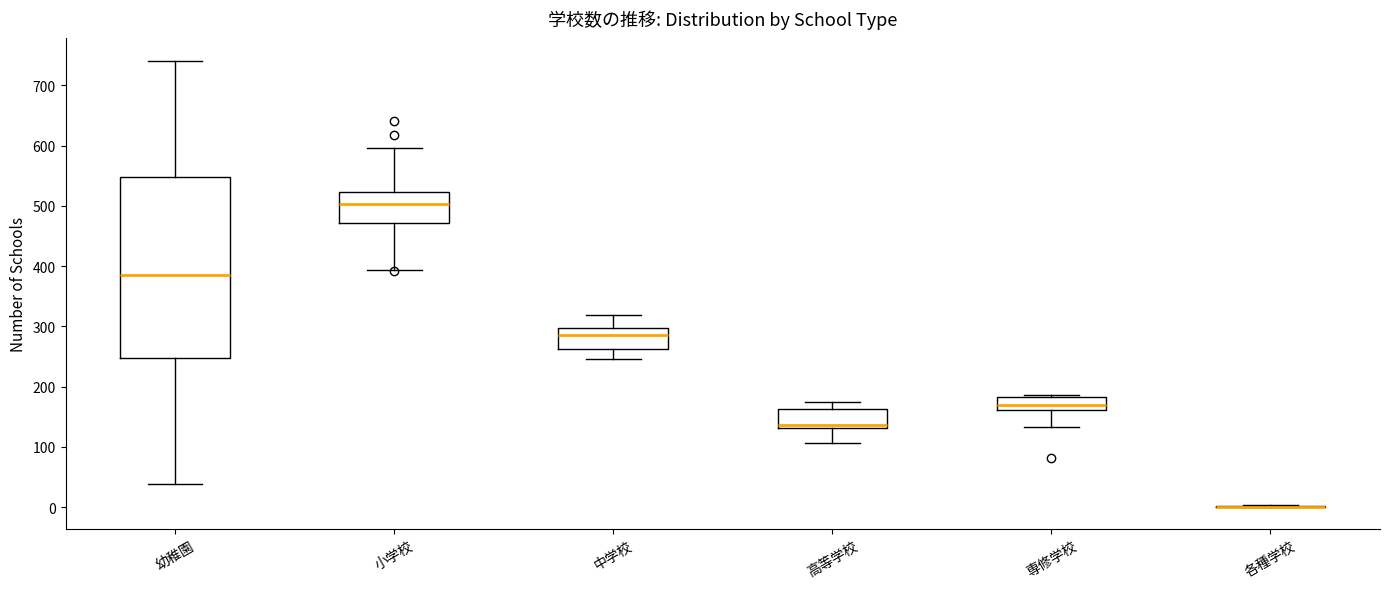

Reading left to right, read every box against the y-axis: the position of its median line, the range the box covers, and the ends of its whiskers. The values are not printed on the chart, so give them approximately, as read against the axis.

幼稚園: median 390, box 250 to 550, whiskers 40 to 740
小学校: median 500, box 470 to 520, whiskers 390 to 600
中学校: median 290, box 260 to 300, whiskers 250 to 320
高等学校: median 140, box 130 to 160, whiskers 110 to 170
専修学校: median 170, box 160 to 180, whiskers 130 to 190
各種学校: box collapsed to a line at 0, whiskers 0 to 0